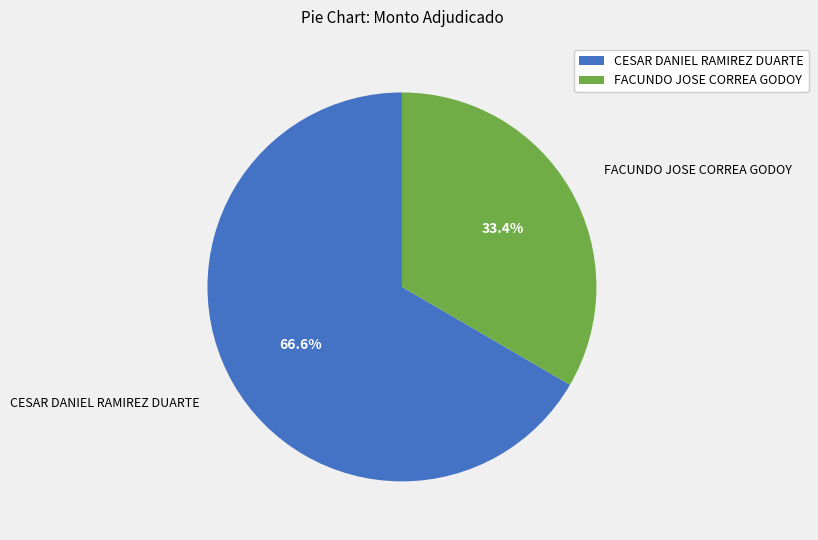

To the nearest percent, what portion does FACUNDO JOSE CORREA GODOY represent?

33%